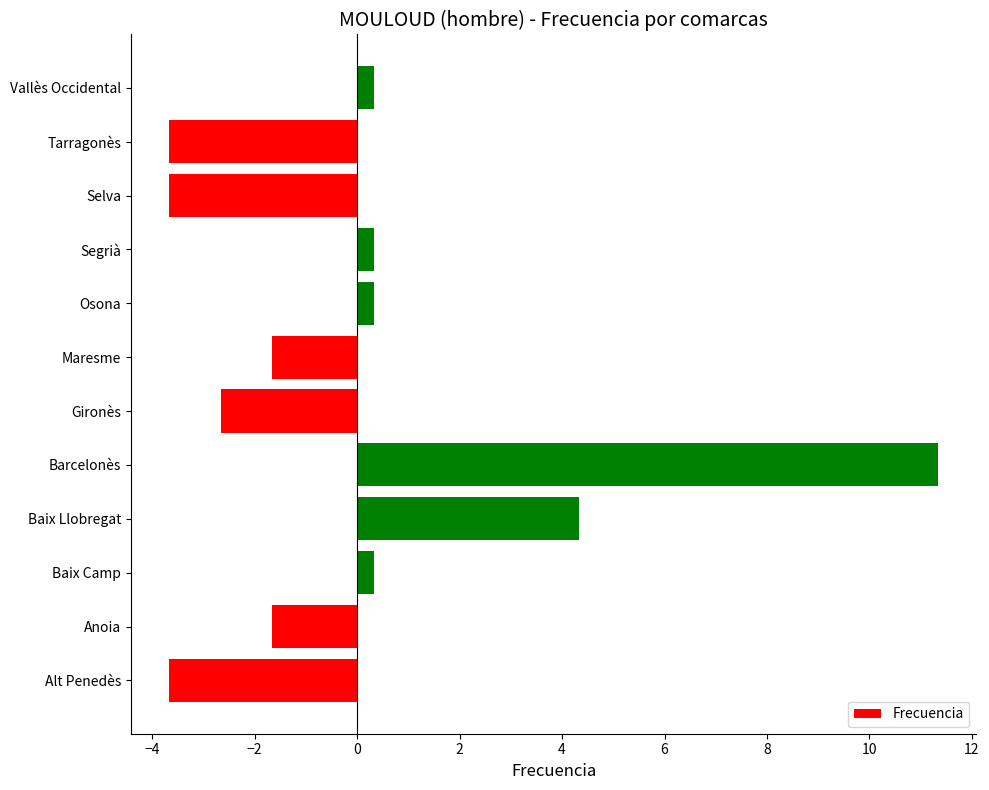

At which label is the value closest to 3?

Baix Llobregat